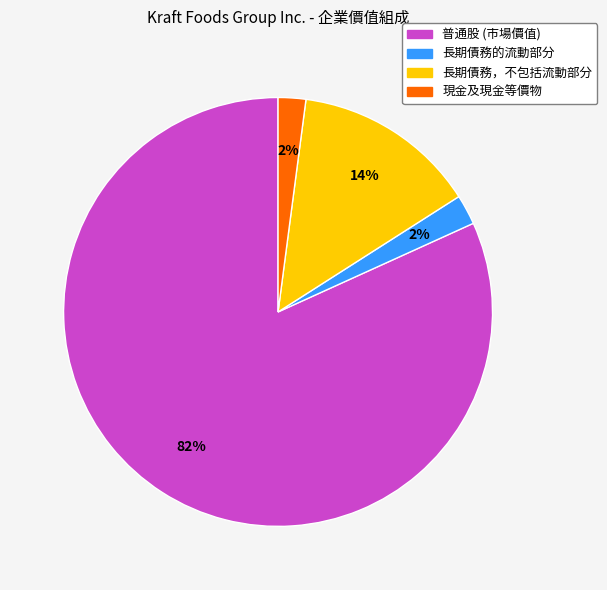

What is the largest slice in the pie chart?

普通股 (市場價值)